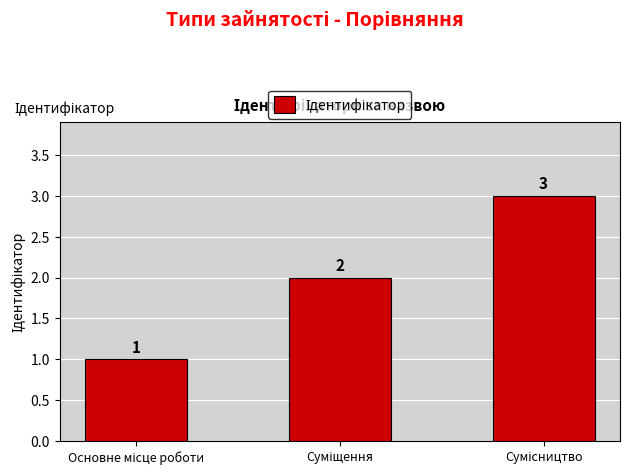

What is the sum of all values?

6